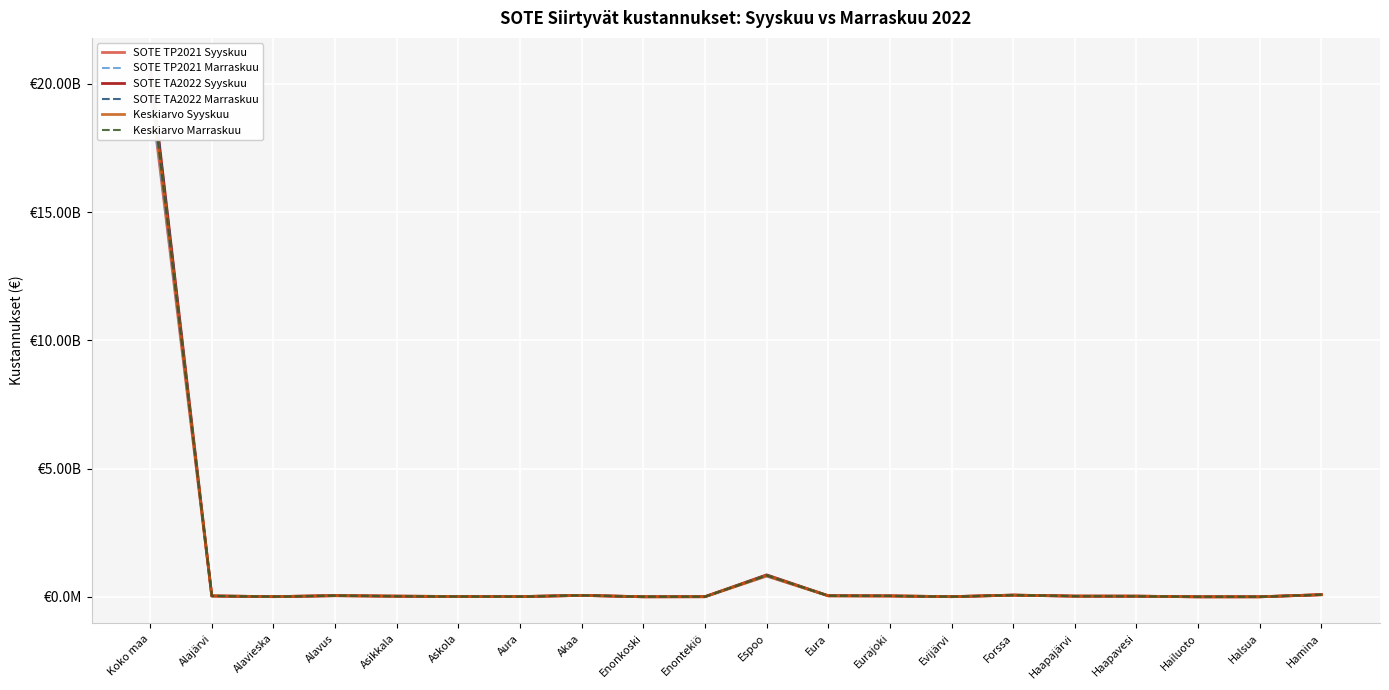

True or false: SOTE TP2021 Syyskuu and SOTE TP2021 Marraskuu intersect in this chart.

False